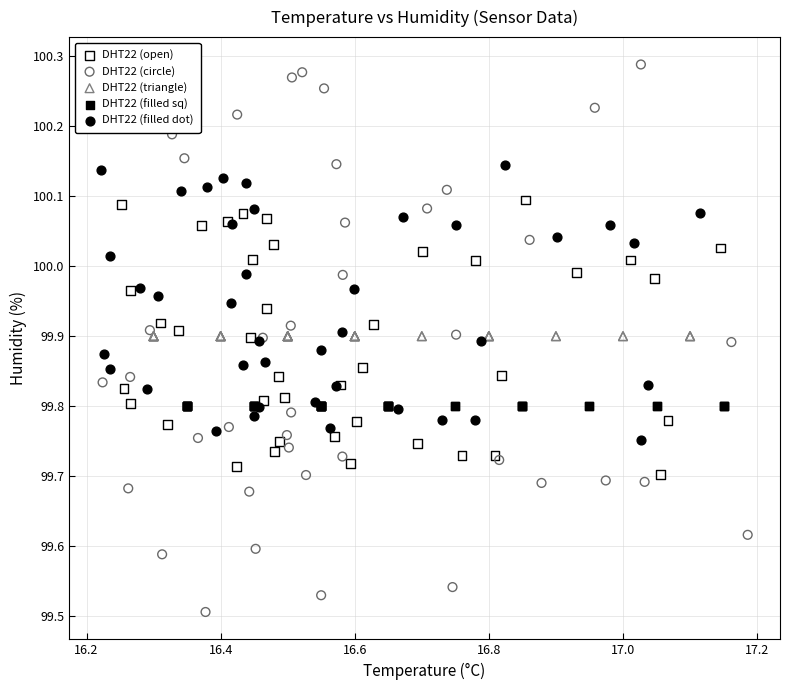

What are all the series names shown in the legend?

DHT22 (open), DHT22 (circle), DHT22 (triangle), DHT22 (filled sq), DHT22 (filled dot)